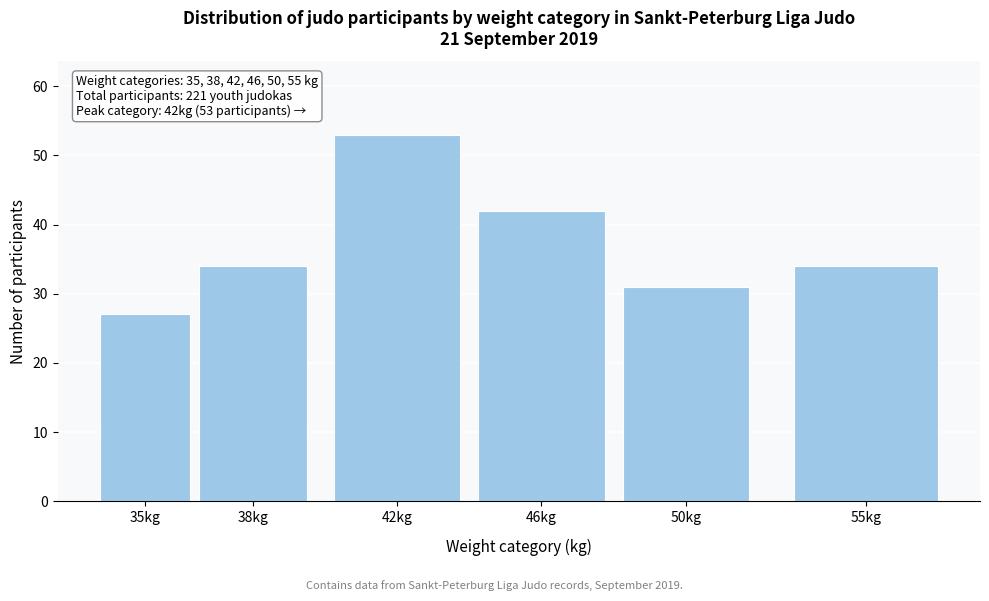

Reading left to right, list all the values displayed in this chart.

35kg=27	38kg=34	42kg=53	46kg=42	50kg=31	55kg=34